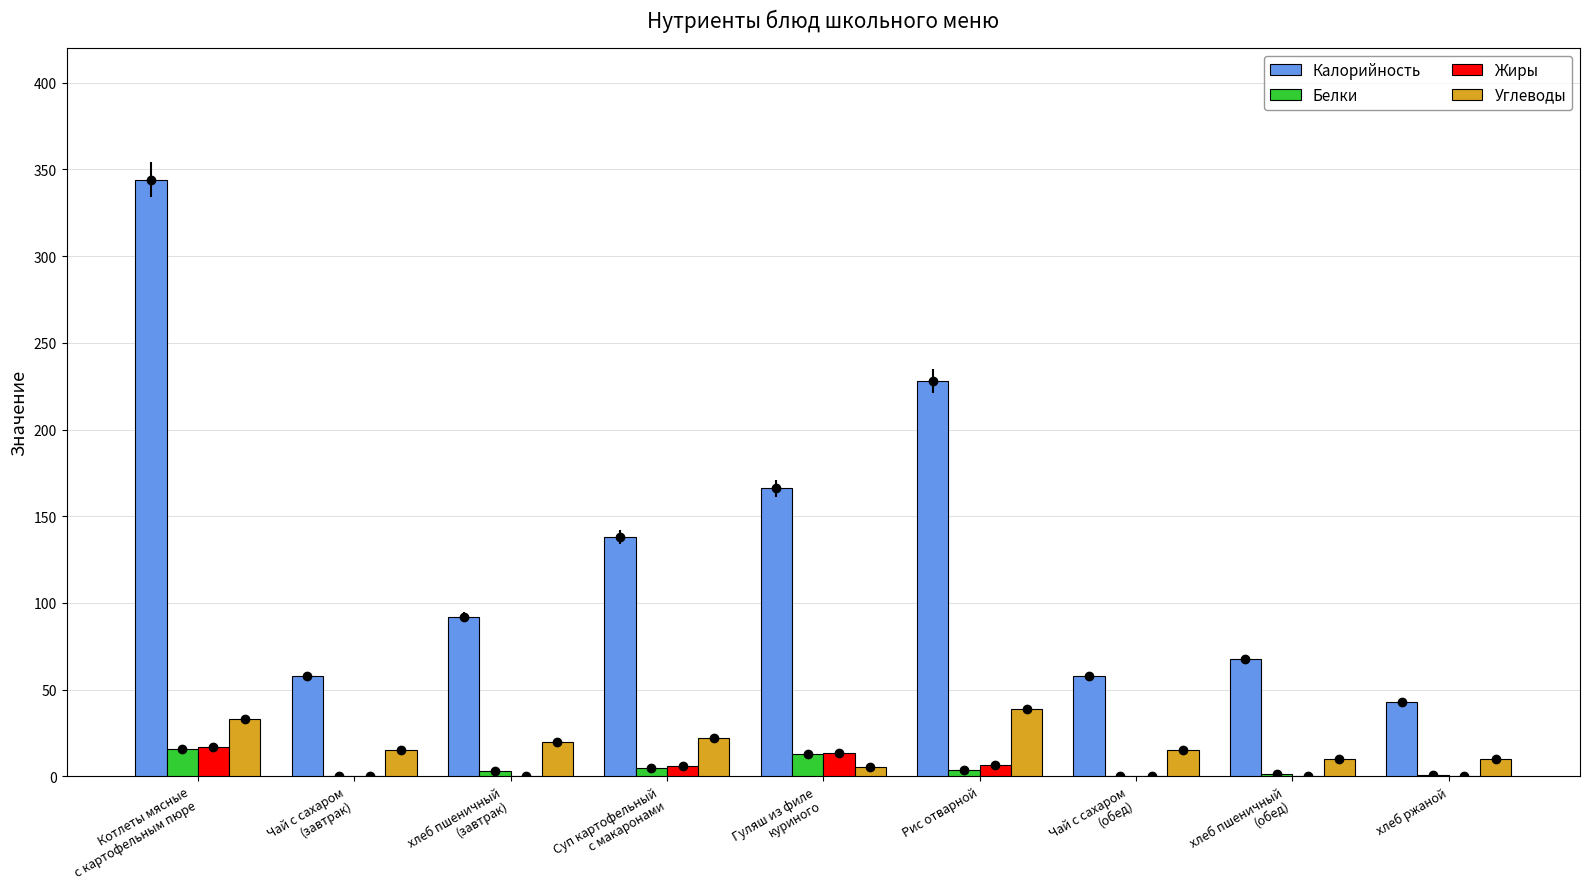

Reading left to right, extract all data points from this chart.

Калорийность: Котлеты мясные
с картофельным пюре=344.2	Чай с сахаром
(завтрак)=58.0	хлеб пшеничный
(завтрак)=91.9	Суп картофельный
с макаронами=138.0	Гуляш из филе
куриного=166.0	Рис отварной=228.0	Чай с сахаром
(обед)=58.0	хлеб пшеничный
(обед)=67.5	хлеб ржаной=43.0
Белки: Котлеты мясные
с картофельным пюре=15.9	Чай с сахаром
(завтрак)=0.2	хлеб пшеничный
(завтрак)=3.0	Суп картофельный
с макаронами=4.9	Гуляш из филе
куриного=12.6	Рис отварной=3.8	Чай с сахаром
(обед)=0.2	хлеб пшеничный
(обед)=1.5	хлеб ржаной=0.9
Жиры: Котлеты мясные
с картофельным пюре=16.8	Чай с сахаром
(завтрак)=0.0	хлеб пшеничный
(завтрак)=0.2	Суп картофельный
с макаронами=5.7	Гуляш из филе
куриного=13.3	Рис отварной=6.2	Чай с сахаром
(обед)=0.0	хлеб пшеничный
(обед)=0.1	хлеб ржаной=0.2
Углеводы: Котлеты мясные
с картофельным пюре=32.9	Чай с сахаром
(завтрак)=15.0	хлеб пшеничный
(завтрак)=19.5	Суп картофельный
с макаронами=22.0	Гуляш из филе
куриного=5.5	Рис отварной=38.6	Чай с сахаром
(обед)=15.0	хлеб пшеничный
(обед)=10.0	хлеб ржаной=10.0